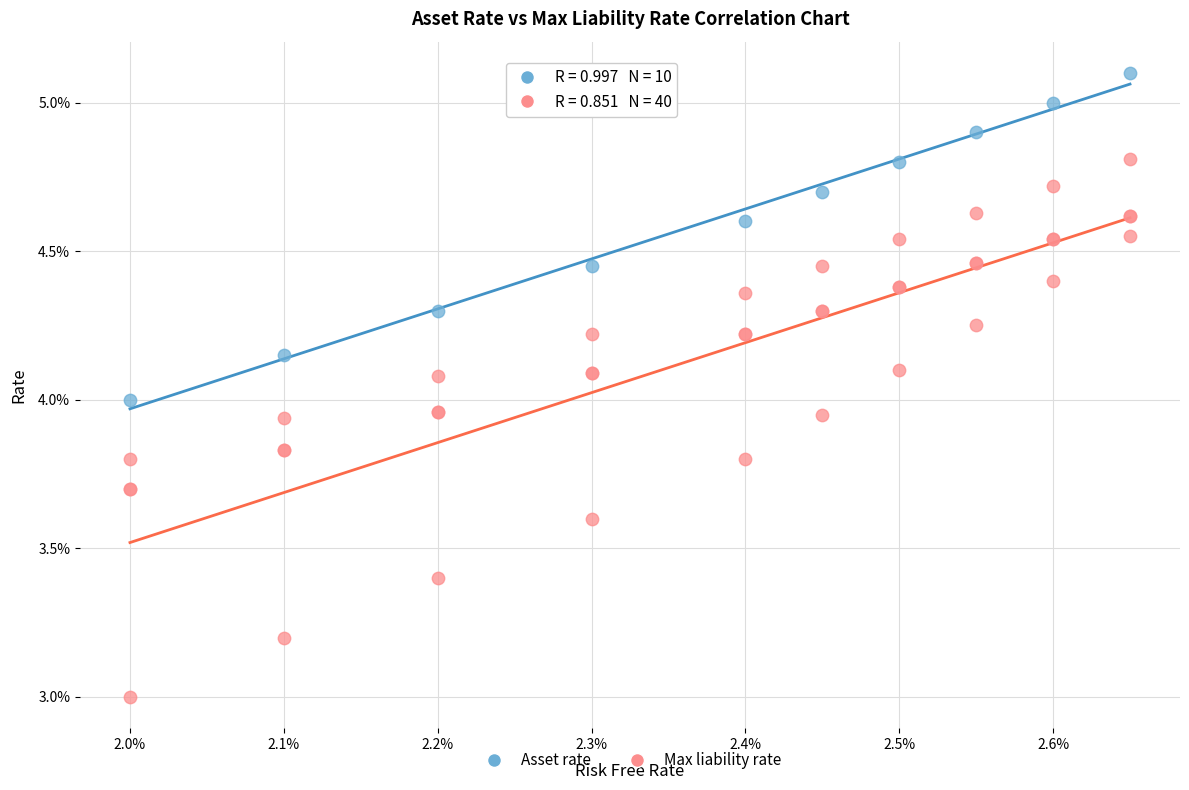

Which series reaches the maximum Y coordinate?

Asset rate